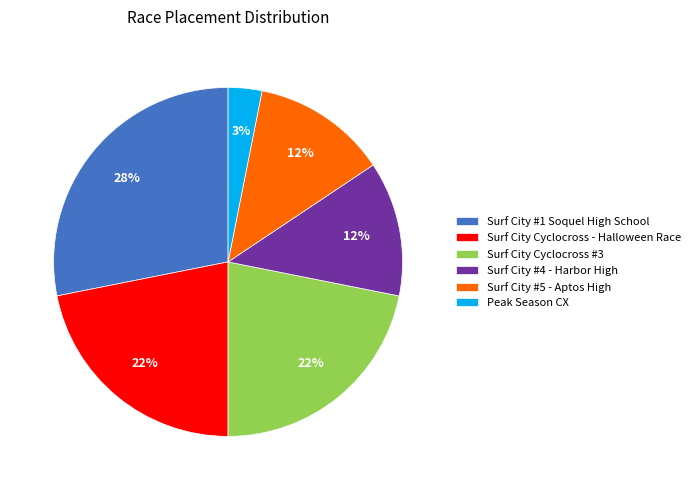

To the nearest percent, what is the difference between the Surf City #1 Soquel High School and Peak Season CX slice percentages?

25%